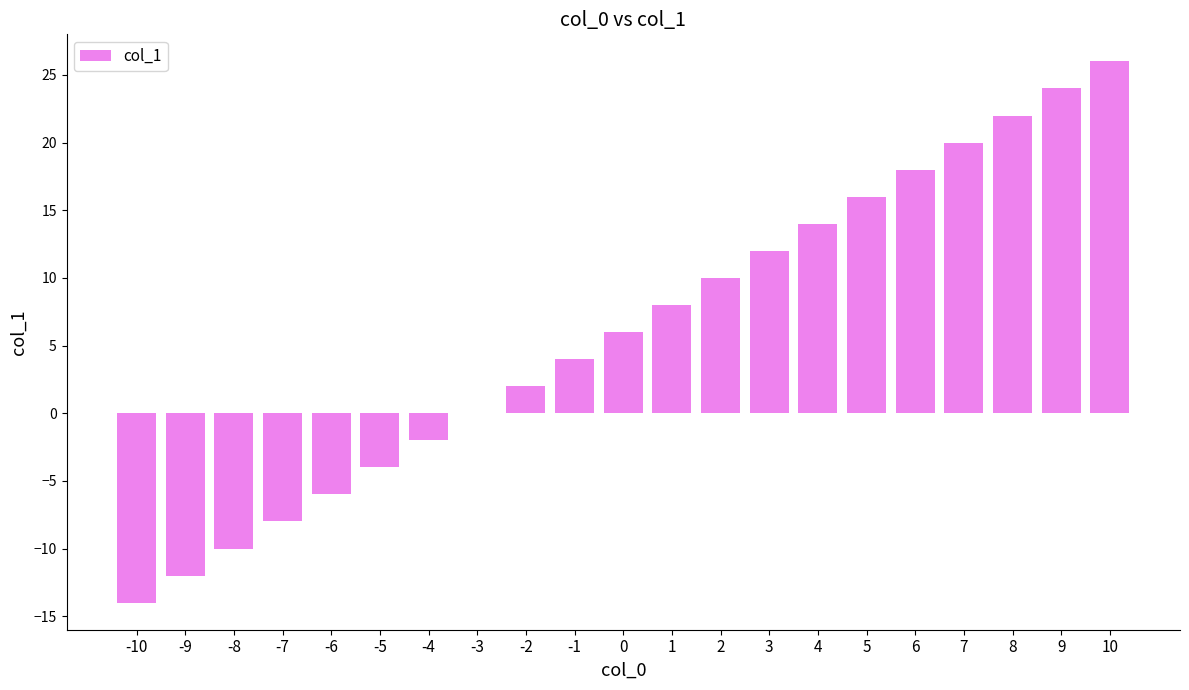

What is the change in value from -6 to 0?

+12